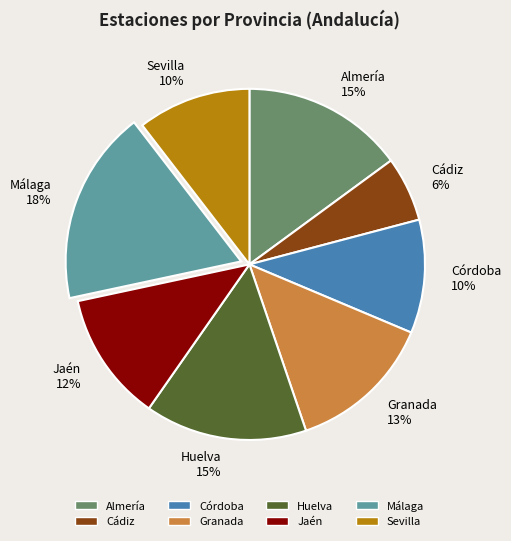

To the nearest percent, what is the average slice percentage?

12%